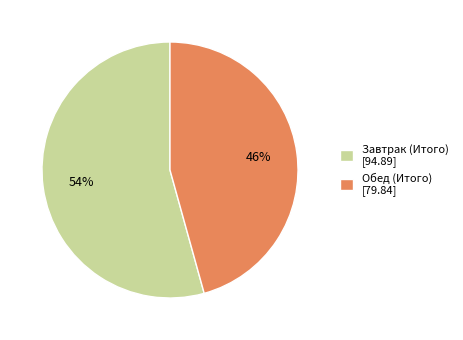

To the nearest percent, what portion does Обед (Итого) represent?

46%